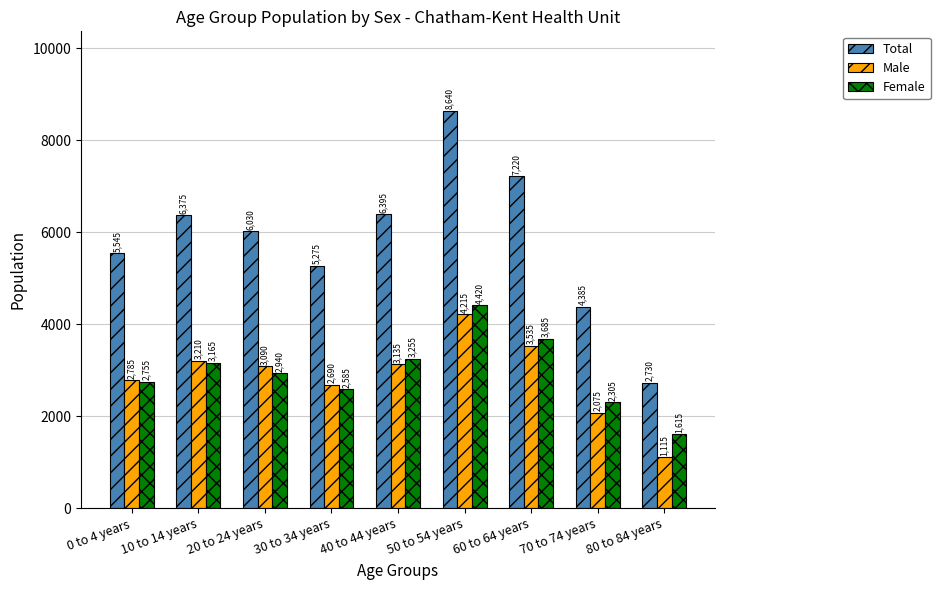

At how many categories does at least one series exceed 8343?

1